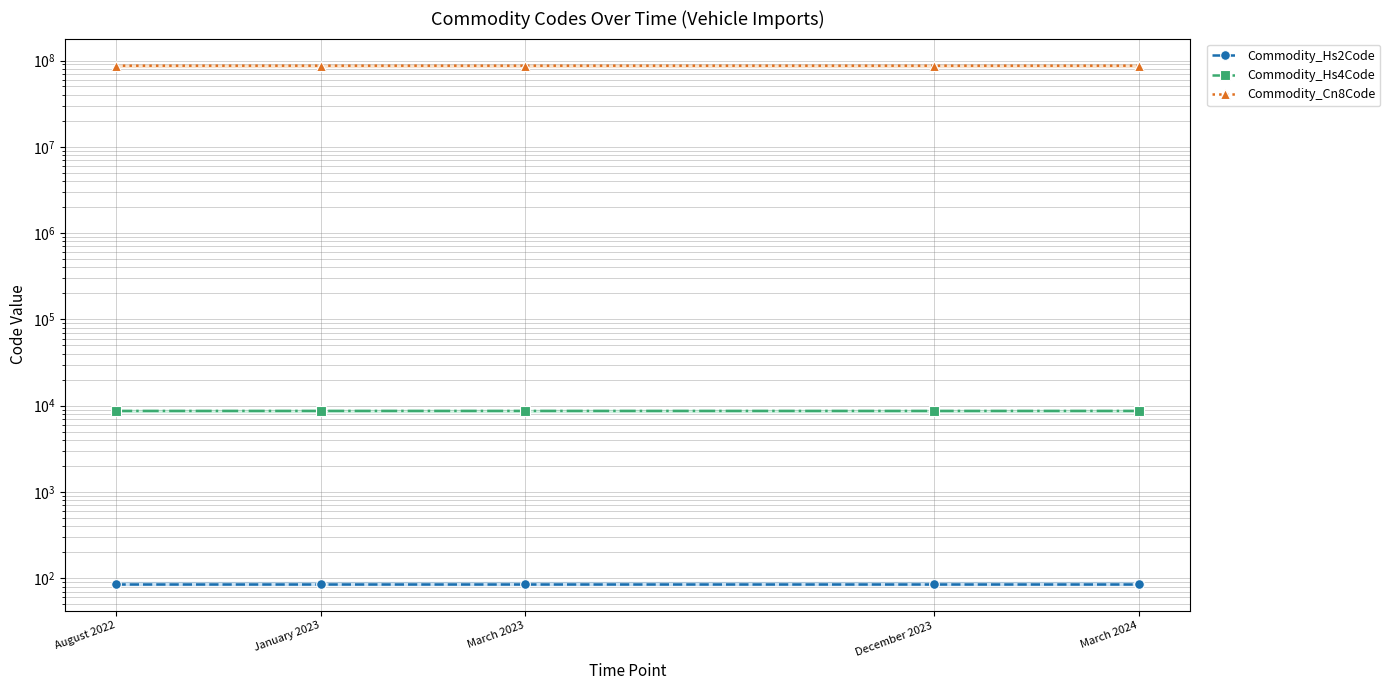

In Commodity_Cn8Code, how many points are higher than both neighbors (excluding endpoints)?

2